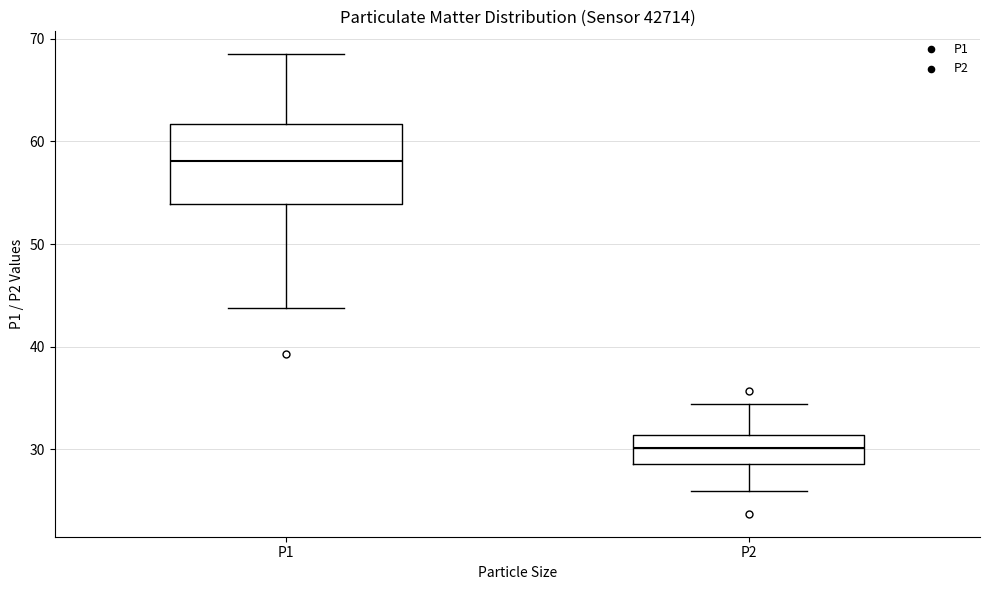

Which box is the tallest, from its lower edge to its upper edge?

P1